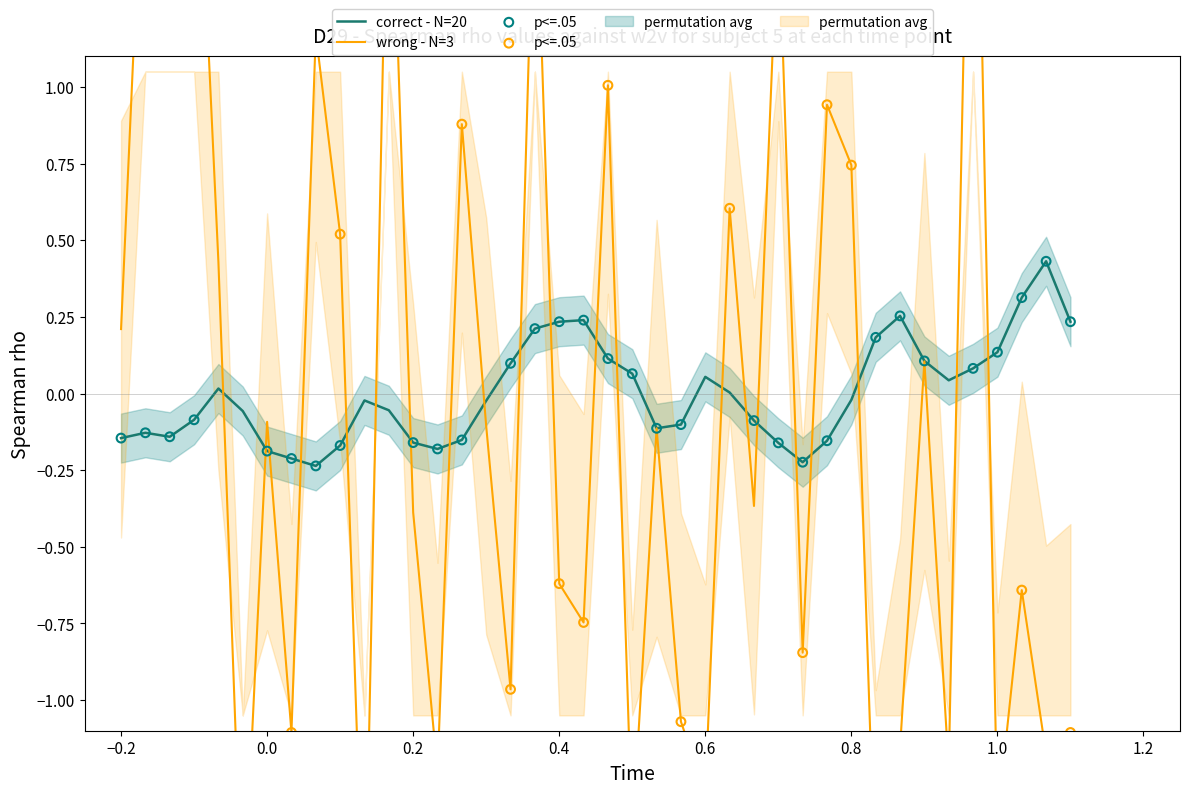

Which series has the largest total across all categories?

correct - N=20